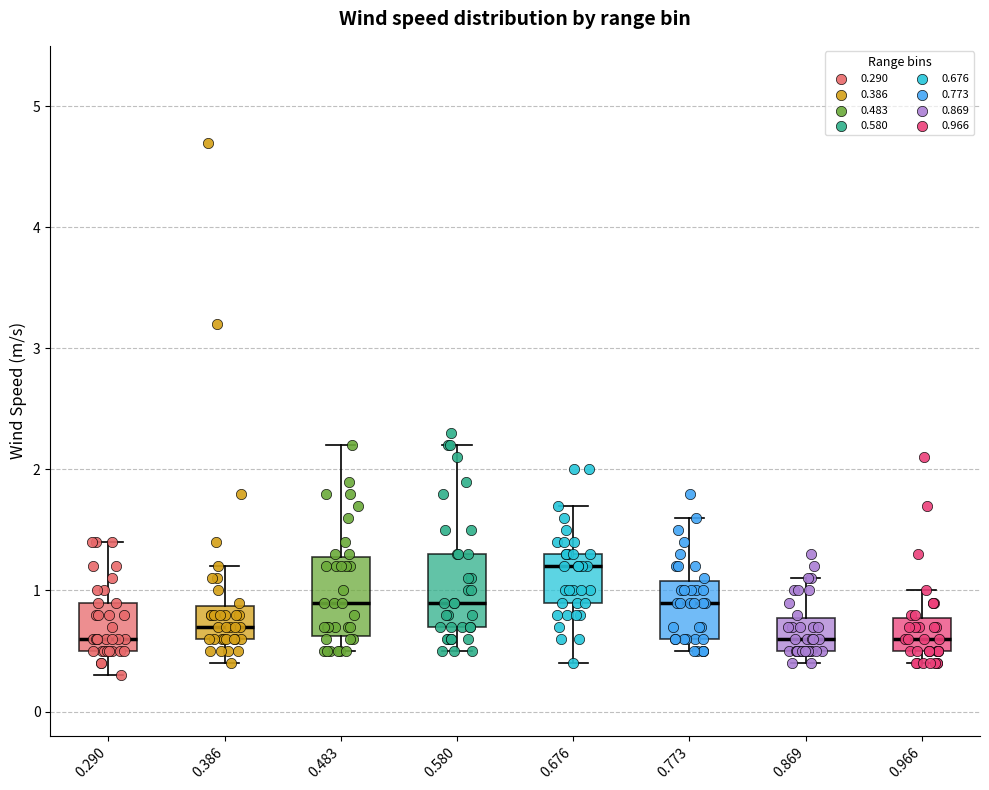

Reading left to right, read every box against the y-axis: the position of its median line, the range the box covers, and the ends of its whiskers. The values are not printed on the chart, so give them approximately, as read against the axis.

0.290: median 0.6, box 0.5 to 0.9, whiskers 0.3 to 1.4
0.386: median 0.7, box 0.6 to 0.9, whiskers 0.4 to 1.2
0.483: median 0.9, box 0.6 to 1.3, whiskers 0.5 to 2.2
0.580: median 0.9, box 0.7 to 1.3, whiskers 0.5 to 2.2
0.676: median 1.2, box 0.9 to 1.3, whiskers 0.4 to 1.7
0.773: median 0.9, box 0.6 to 1.1, whiskers 0.5 to 1.6
0.869: median 0.6, box 0.5 to 0.8, whiskers 0.4 to 1.1
0.966: median 0.6, box 0.5 to 0.8, whiskers 0.4 to 1.0